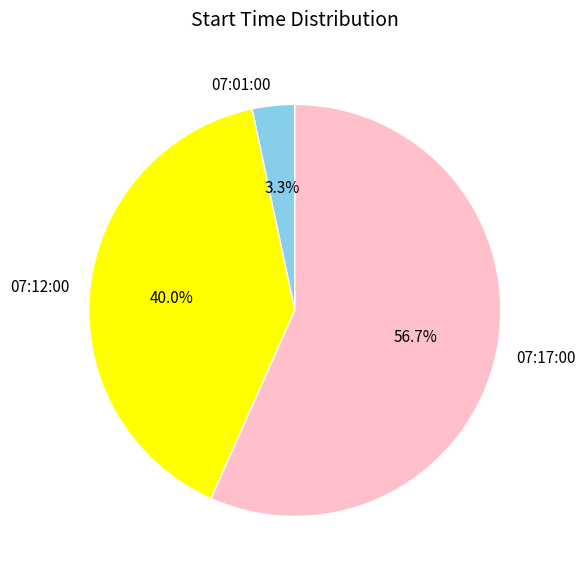

Which category accounts for the majority?

07:17:00